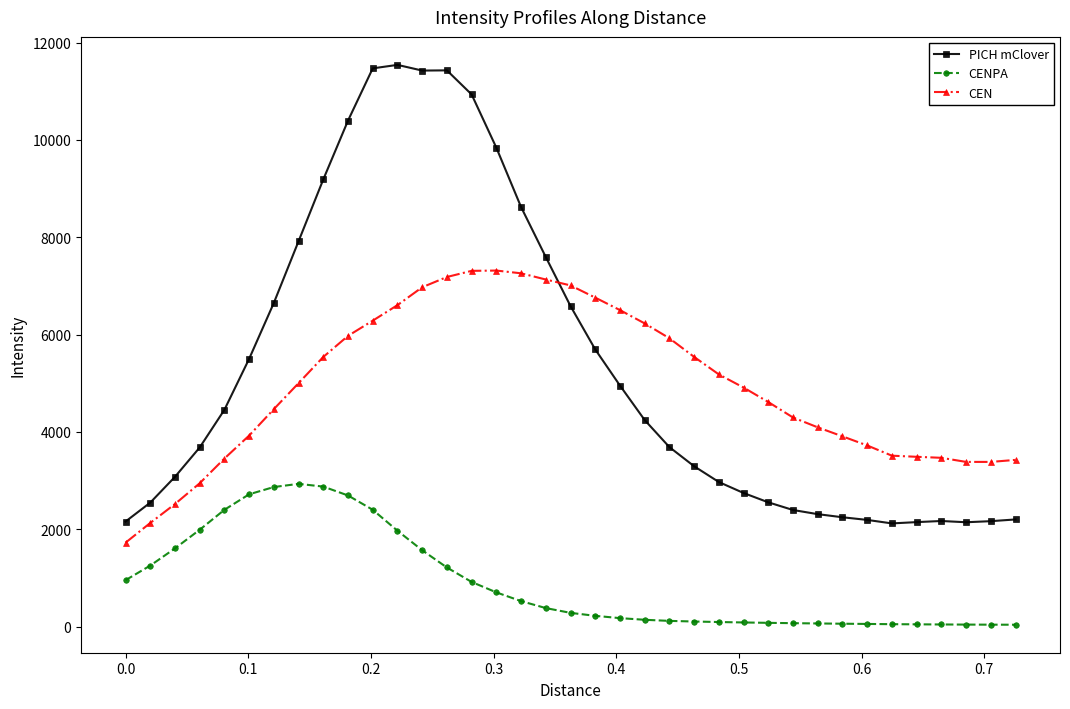

What is the highest value of the CEN series?

7316.2